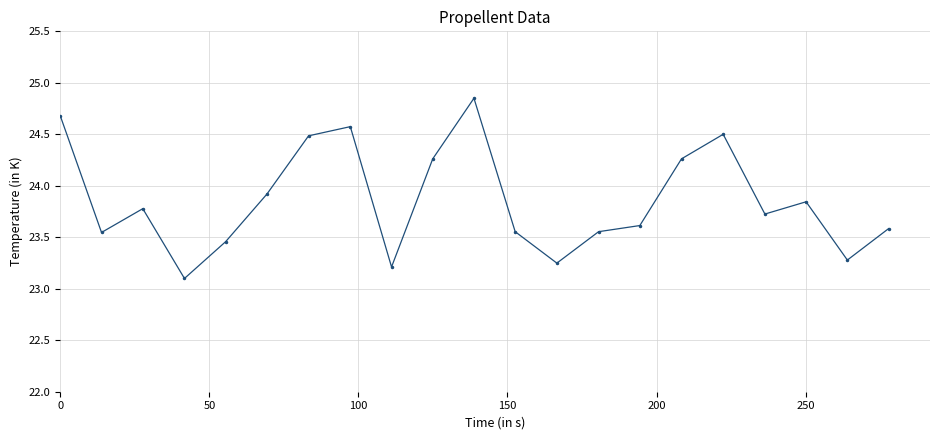

Count the number of categories in the chart.

21